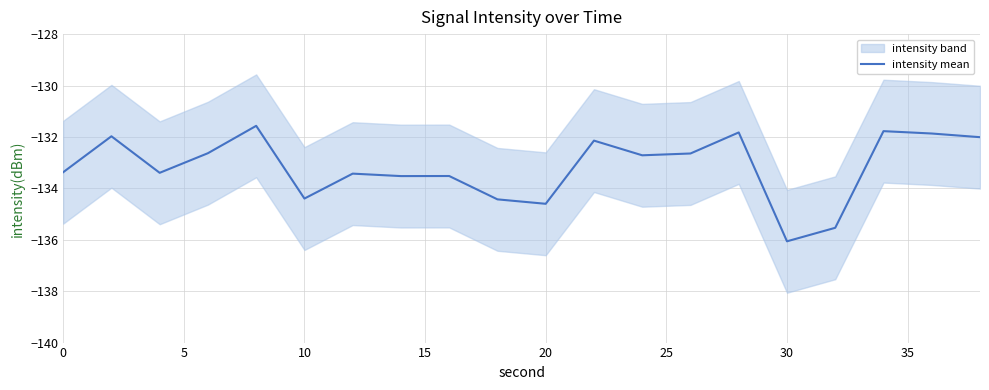

Reading left to right, extract all data points from this chart.

-133.4	-132.0	-133.4	-132.6	-131.6	-134.4	-133.4	-133.5	-133.5	-134.4	-134.6	-132.1	-132.7	-132.6	-131.8	-136.1	-135.5	-131.8	-131.9	-132.0